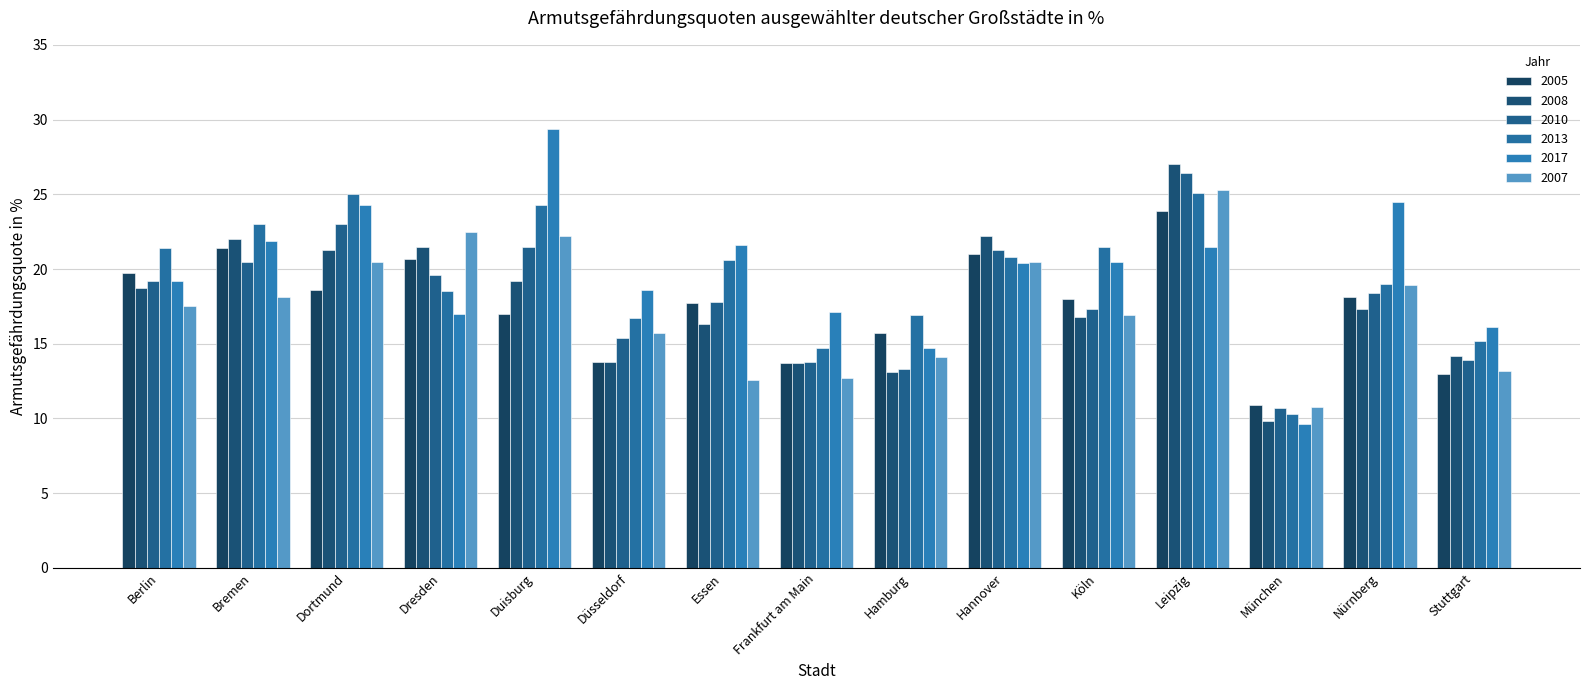

Which label corresponds to the largest value in the chart?

Duisburg